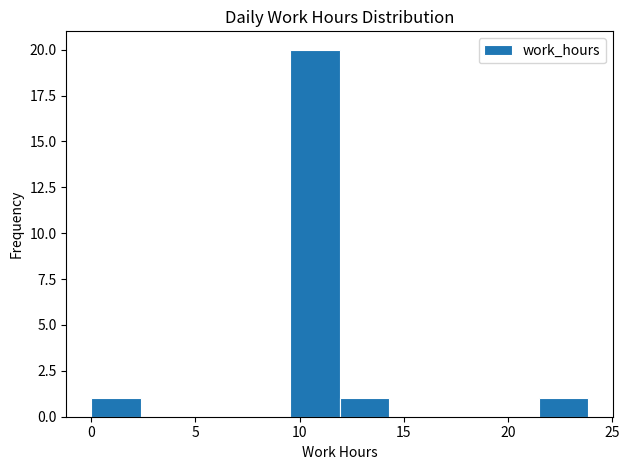

Reading left to right, list every bar in this chart as the range it spans on the x-axis followed by its height. Neither the bar edges nor the heights are printed on the chart, so give them approximately, as read against the axes.

0.0 to 2.5: 1
2.5 to 5.0: 0
5.0 to 7.0: 0
7.0 to 9.5: 0
9.5 to 12.0: 20
12.0 to 14.5: 1
14.5 to 16.5: 0
16.5 to 19.0: 0
19.0 to 21.5: 0
21.5 to 24.0: 1